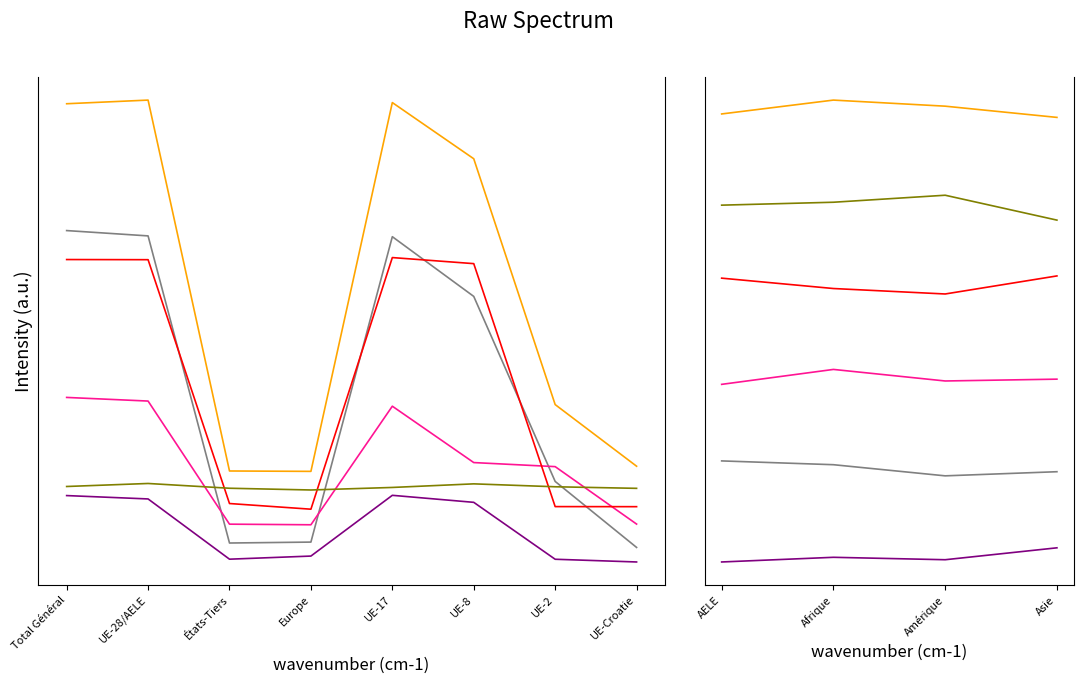

Is this an area chart (filled region under the line)?

No